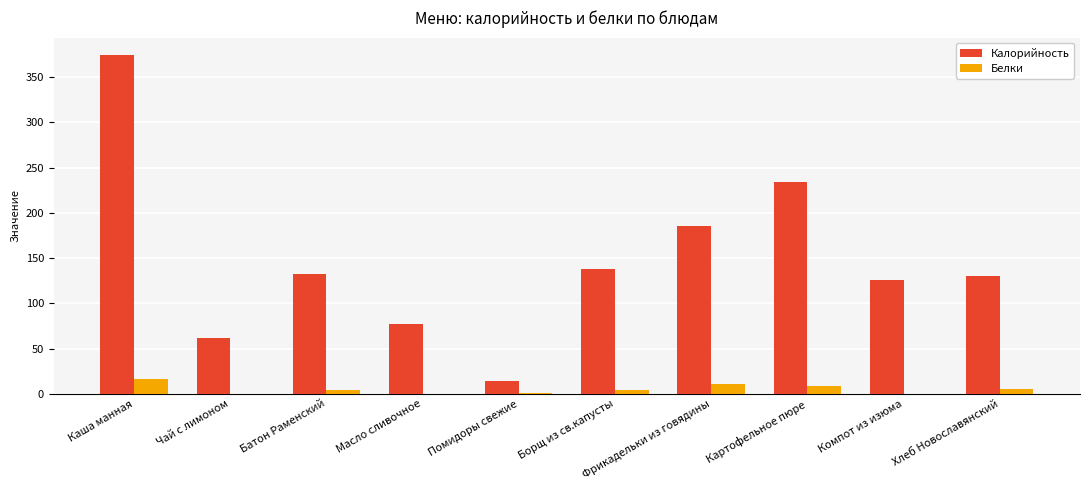

How many data points in Белки are above 4?

5